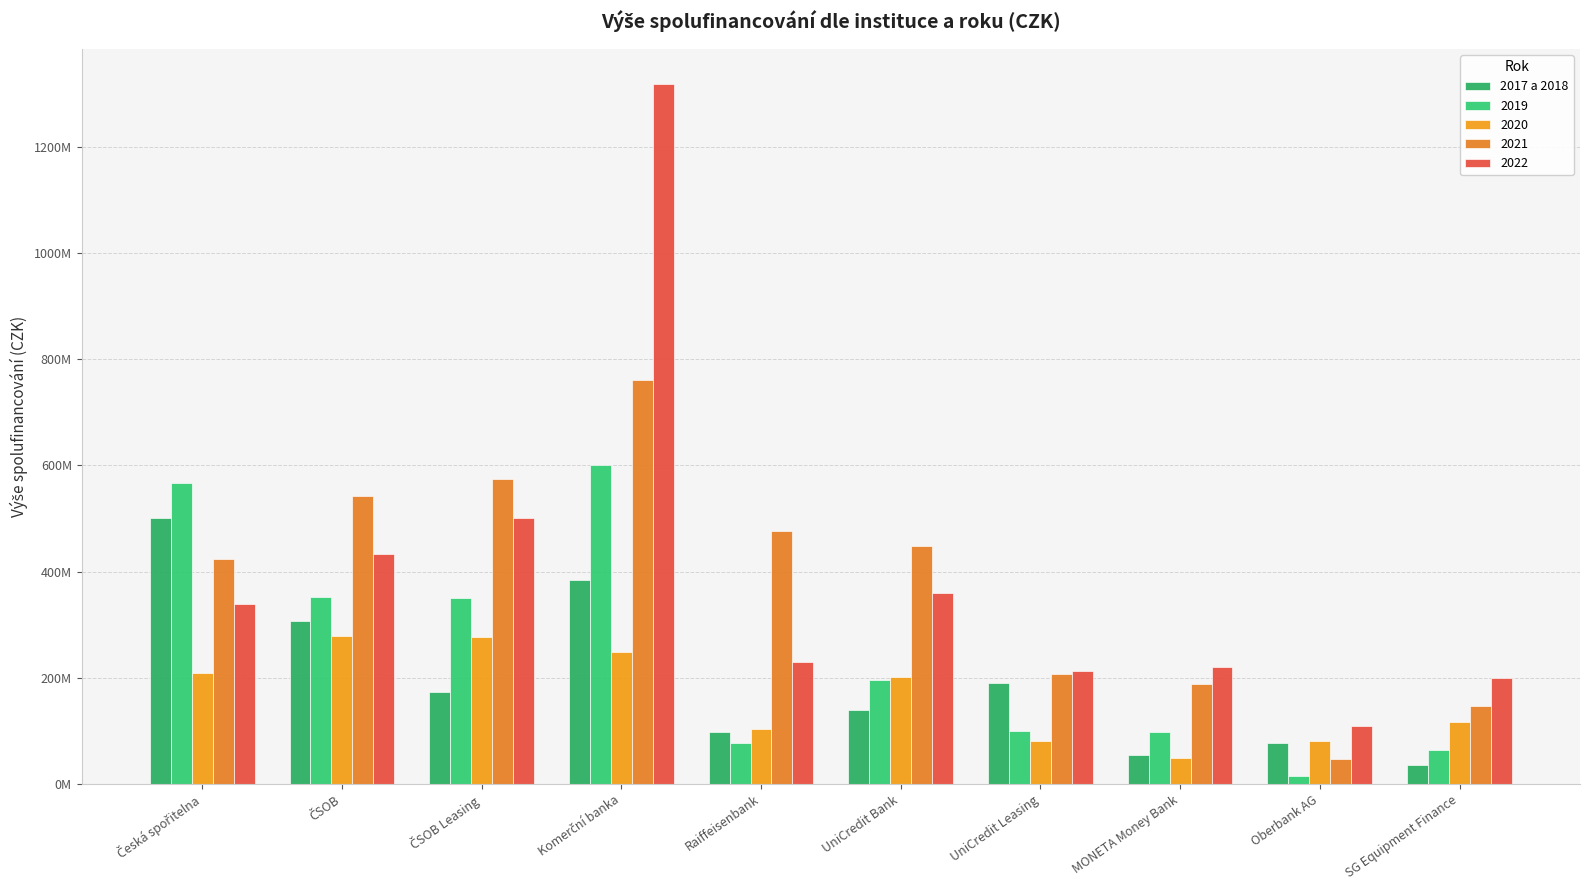

Are the bars horizontal?

No